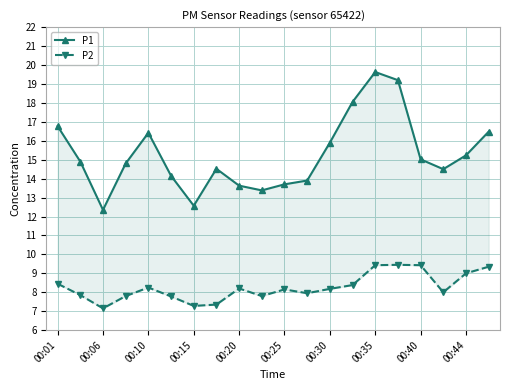

How many data points does each series have?

20